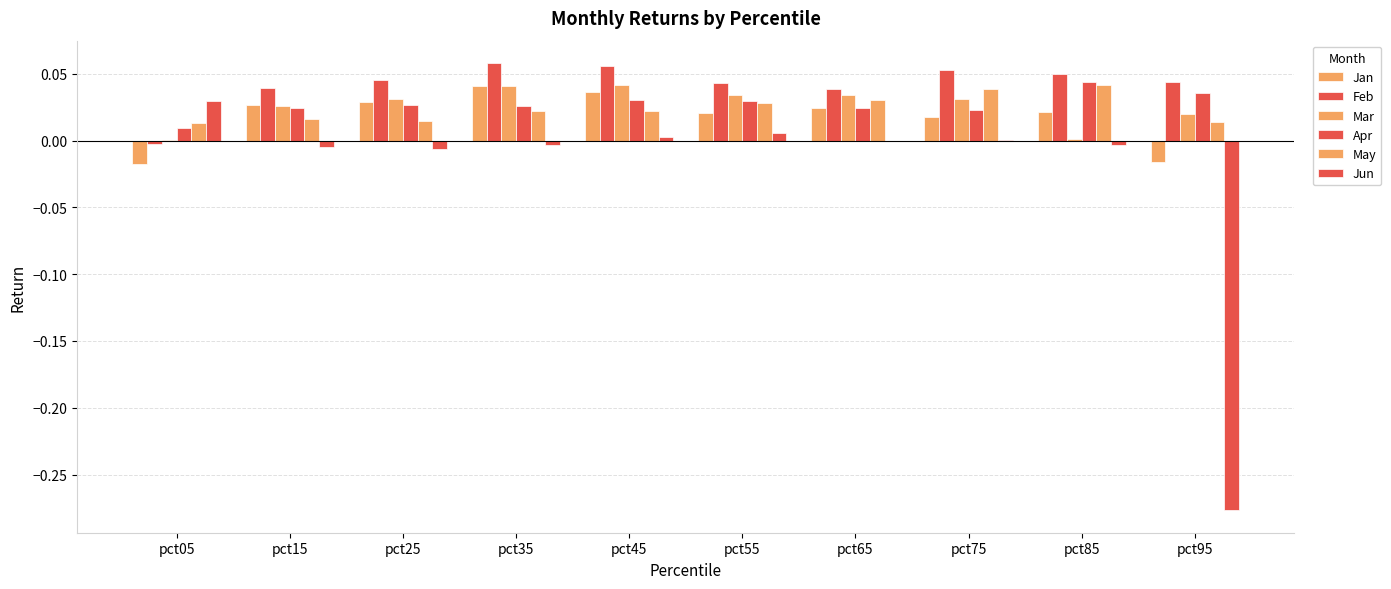

Are the bars horizontal?

No